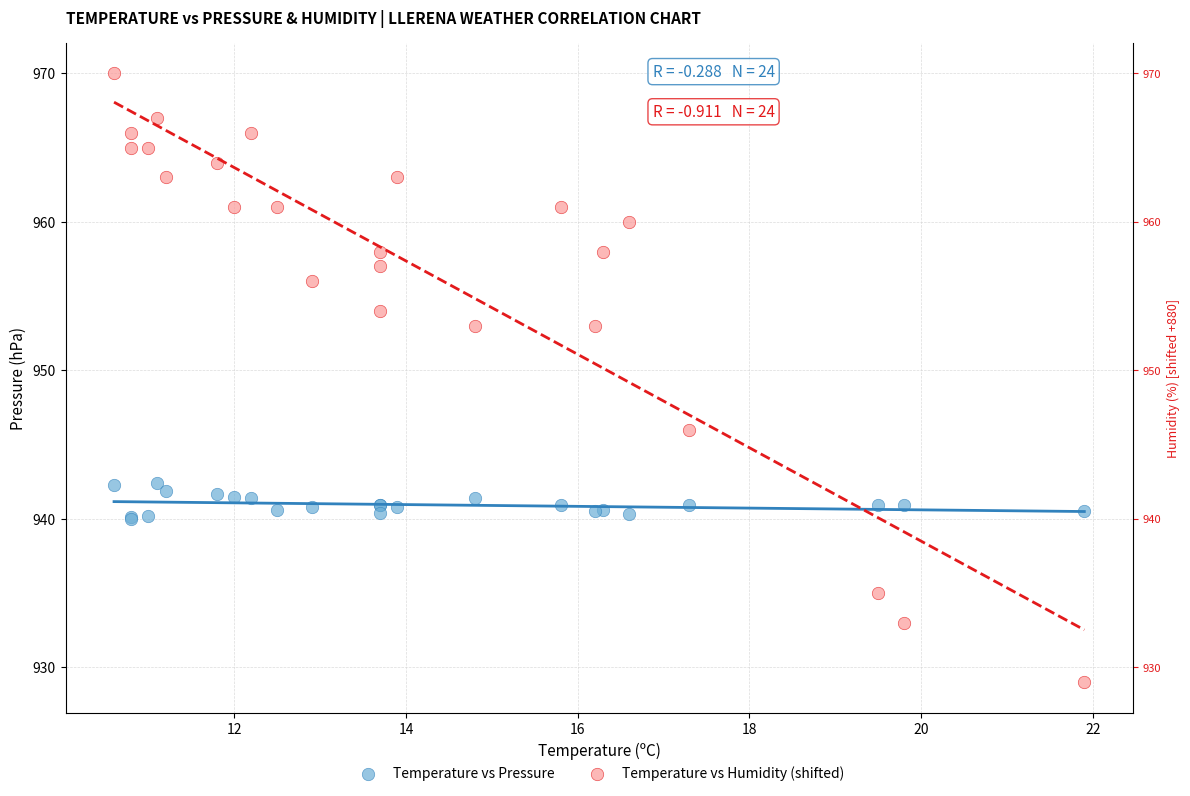

In the Temperature vs Humidity (shifted) series, what Y value is closest to 949?

946.0